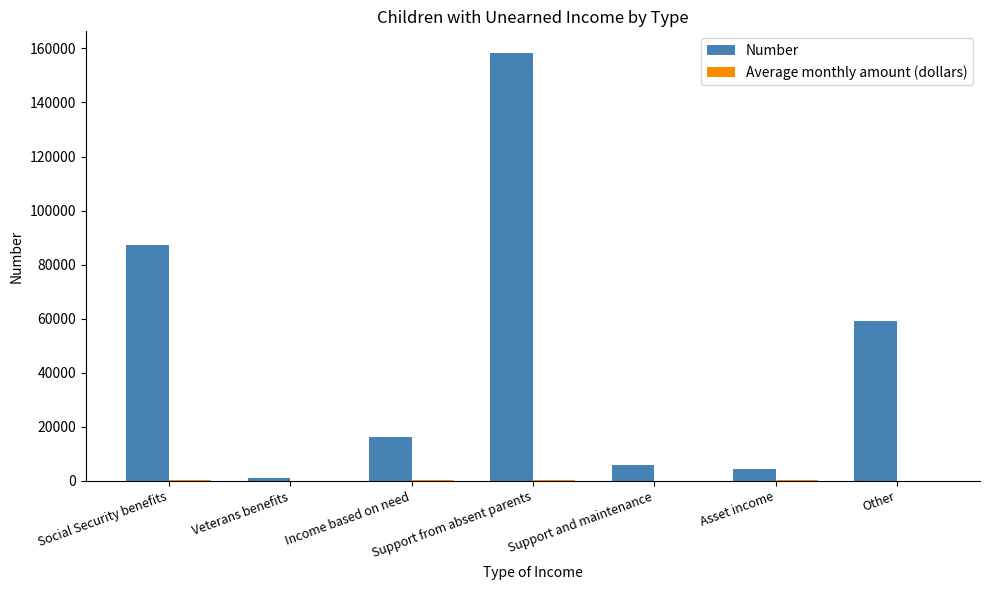

Between Asset income and Other, which series saw the biggest shift?

Number